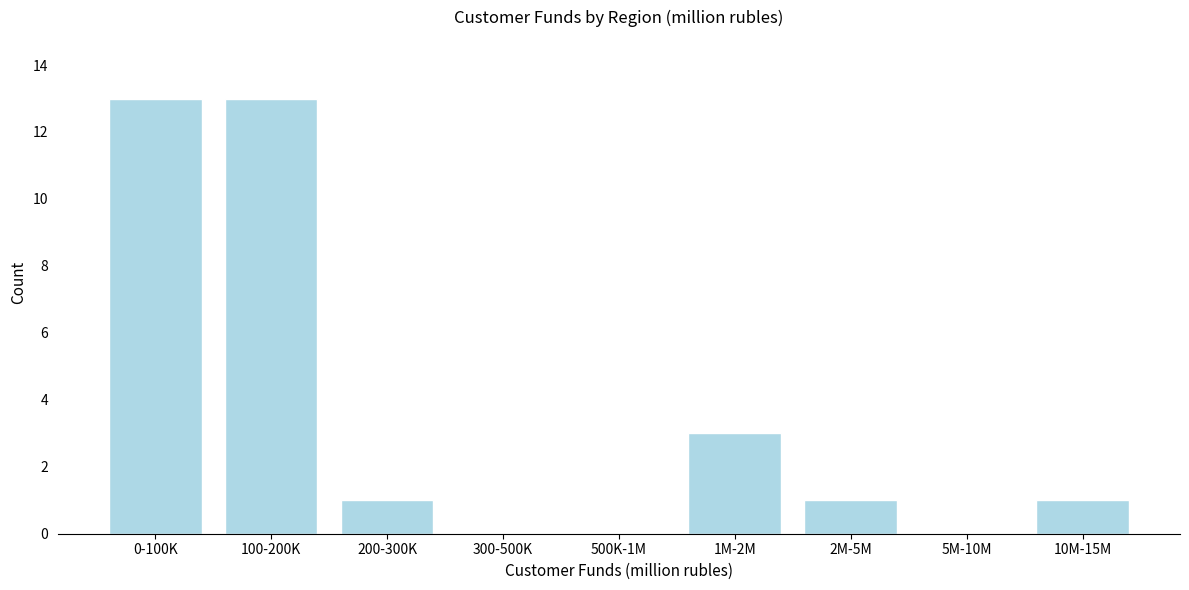

Reading left to right, list all the values displayed in this chart.

0-100K=13	100-200K=13	200-300K=1	300-500K=0	500K-1M=0	1M-2M=3	2M-5M=1	5M-10M=0	10M-15M=1